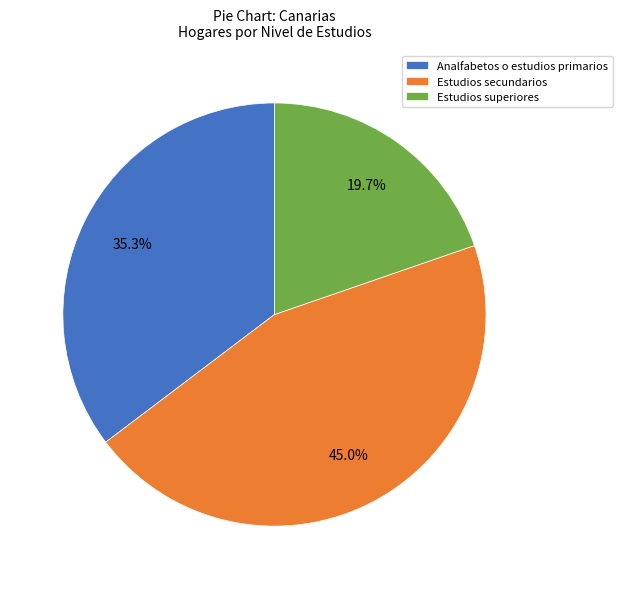

True or false: Estudios secundarios accounts for 54% of the total.

False